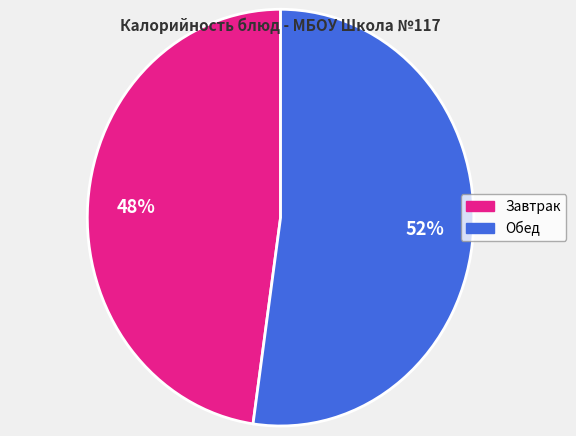

To the nearest percent, what is the average slice percentage?

50%